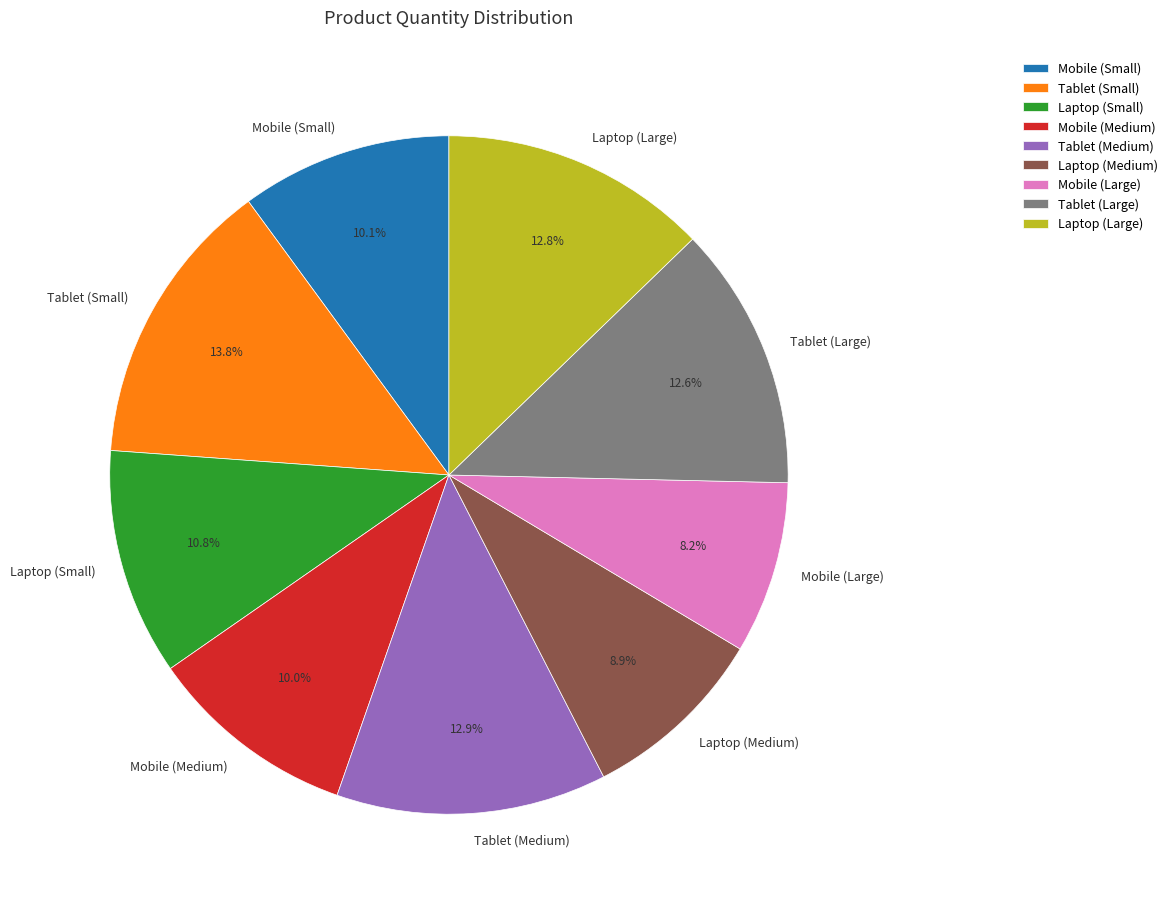

To the nearest percent, what portion does Tablet (Large) represent?

13%